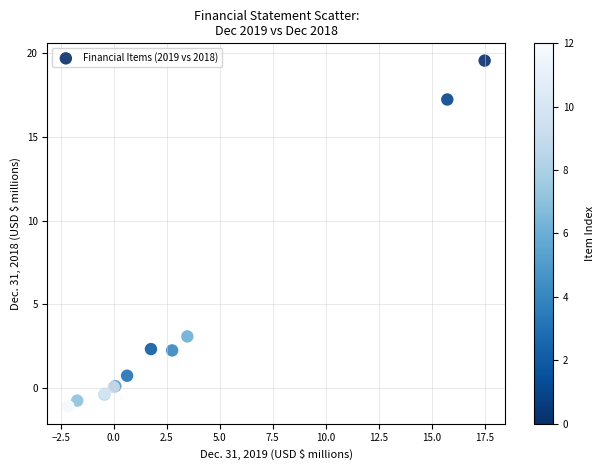

What Y value in the scatter plot is closest to 9?

3.1